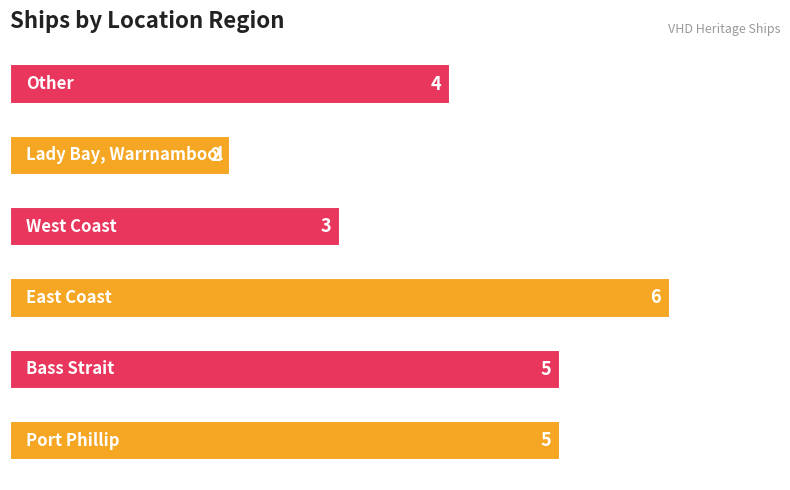

What is the difference between the maximum and minimum values?

4